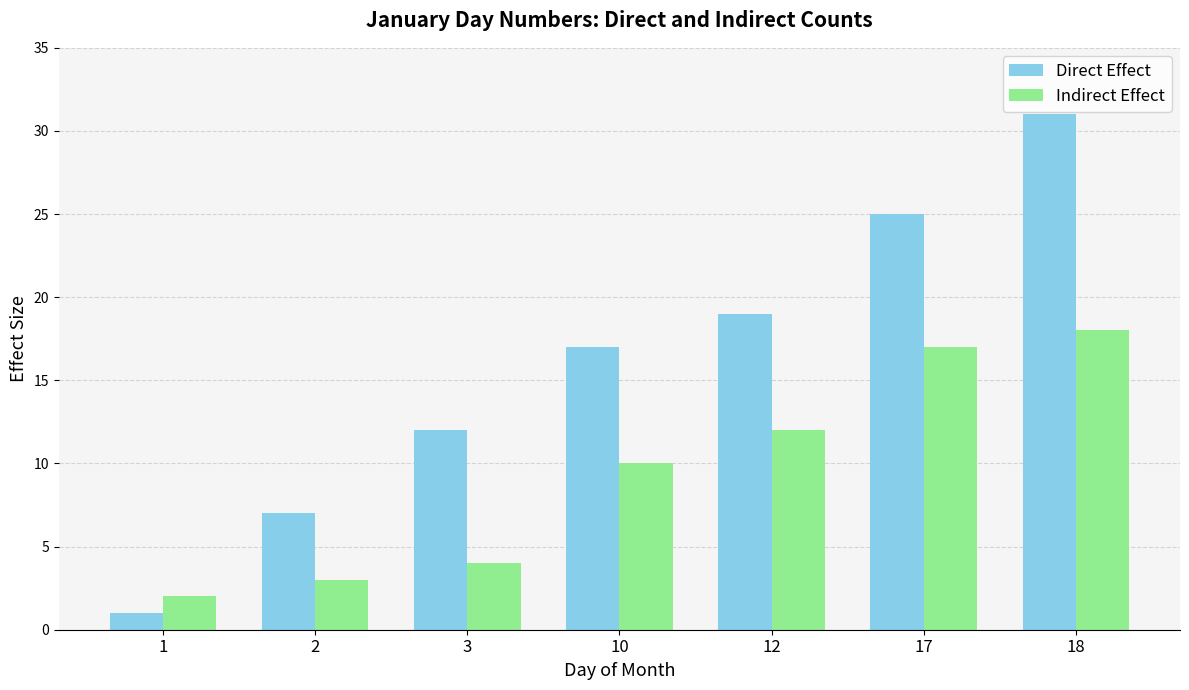

Reading left to right, what are all the values shown in this chart?

Direct Effect: 1=1	2=7	3=12	10=17	12=19	17=25	18=31
Indirect Effect: 1=2	2=3	3=4	10=10	12=12	17=17	18=18